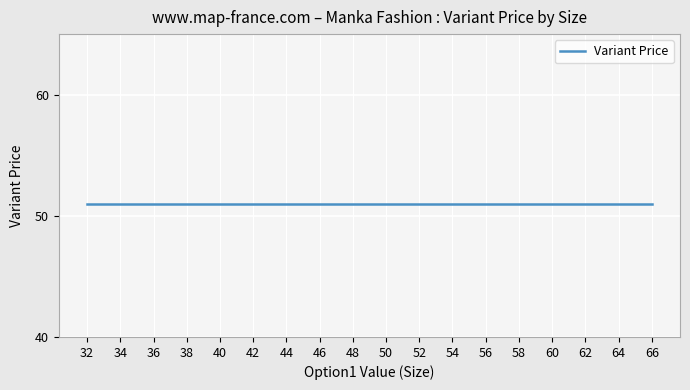

True or false: Variant Inventory Qty and Variant Grams intersect in this chart.

False